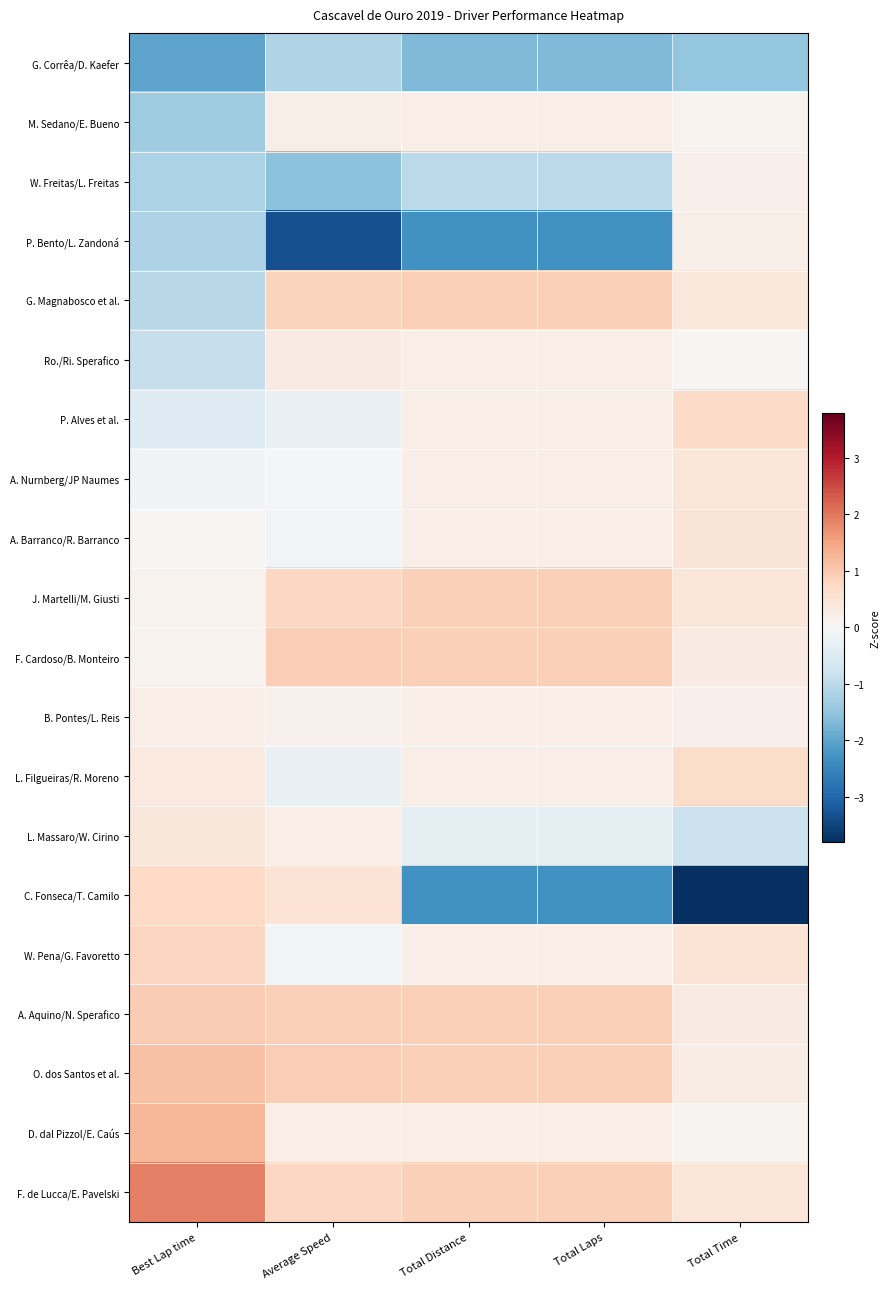

Rank the series by their maximum value, from lowest to highest.

G. Corrêa/D. Kaefer, W. Freitas/L. Freitas, P. Bento/L. Zandoná, M. Sedano/E. Bueno, B. Pontes/L. Reis, Ro./Ri. Sperafico, L. Massaro/W. Cirino, A. Nurnberg/JP Naumes, A. Barranco/R. Barranco, L. Filgueiras/R. Moreno, P. Alves et al., C. Fonseca/T. Camilo, W. Pena/G. Favoretto, G. Magnabosco et al., J. Martelli/M. Giusti, F. Cardoso/B. Monteiro, A. Aquino/N. Sperafico, O. dos Santos et al., D. dal Pizzol/E. Caús, F. de Lucca/E. Pavelski